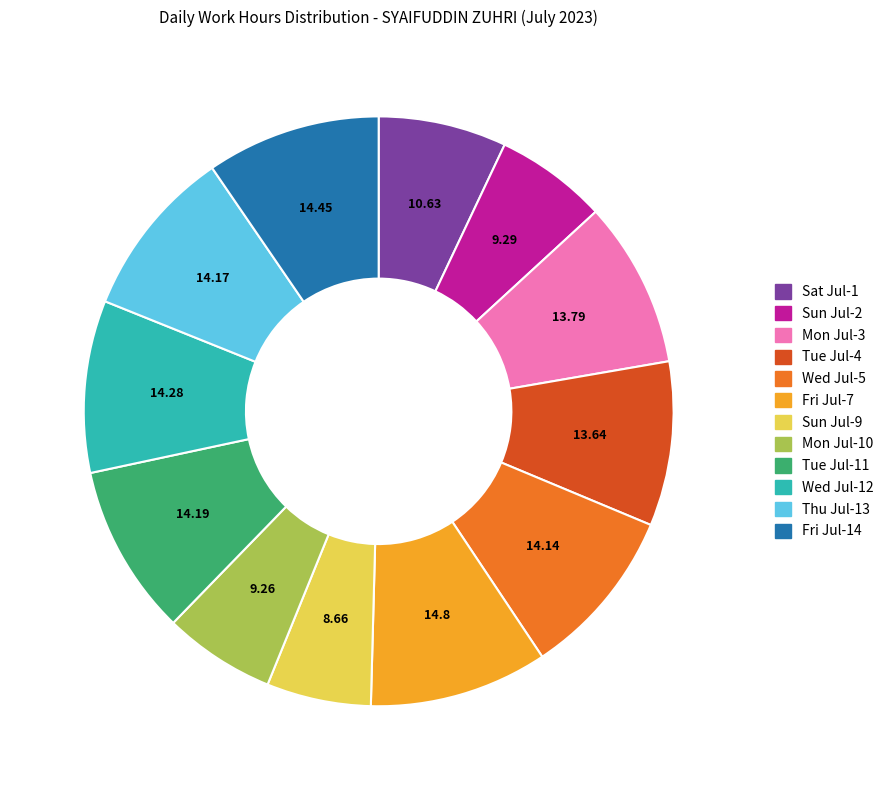

Is there any slice that represents more than half of the pie?

No